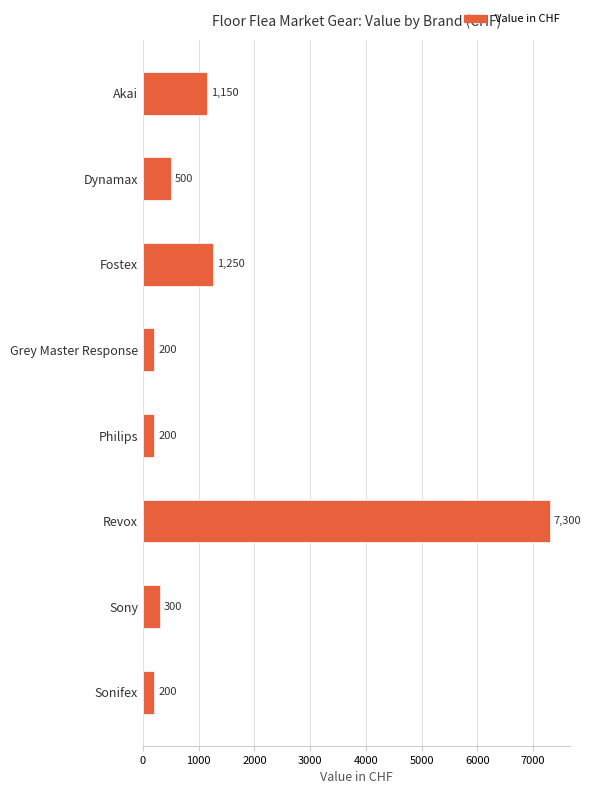

The value at Akai is 1150. True or false?

True